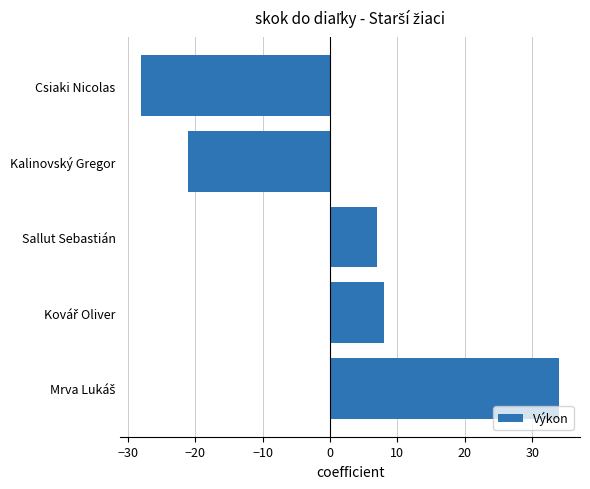

The chart shows a value of -21 at Kalinovský Gregor. True or false?

True